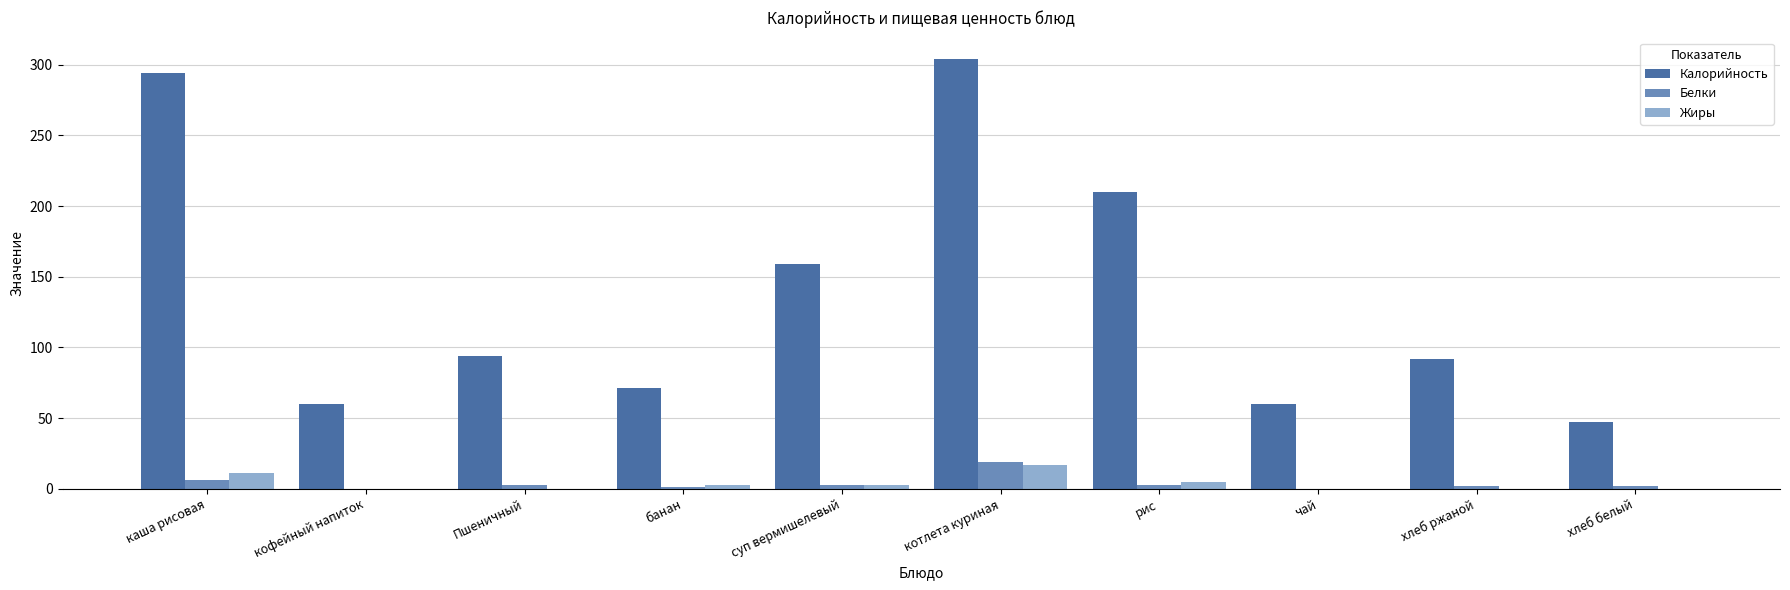

Is it true that Калорийность equals 31 at чай?

False